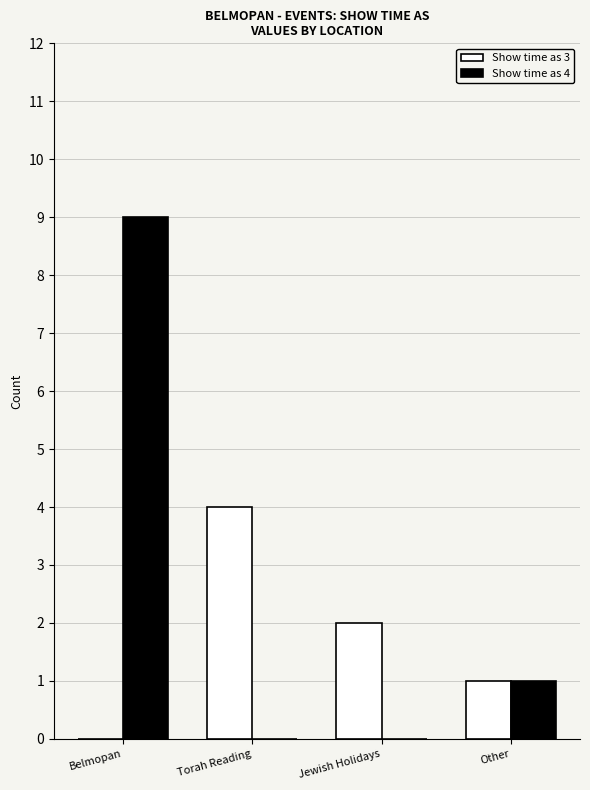

What are all the series names shown in the legend?

Show time as 3, Show time as 4